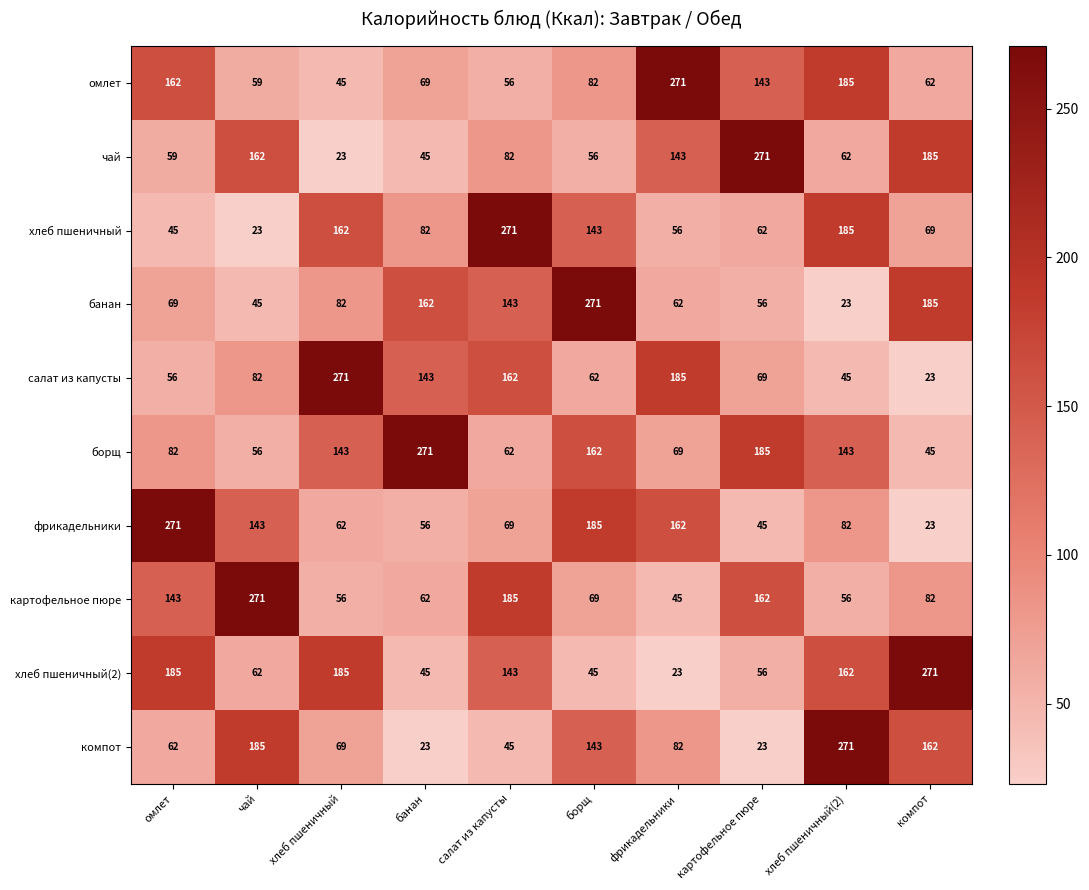

Rank the categories by салат из капусты value from highest to lowest.

хлеб пшеничный, фрикадельники, салат из капусты, банан, чай, картофельное пюре, борщ, омлет, хлеб пшеничный(2), компот